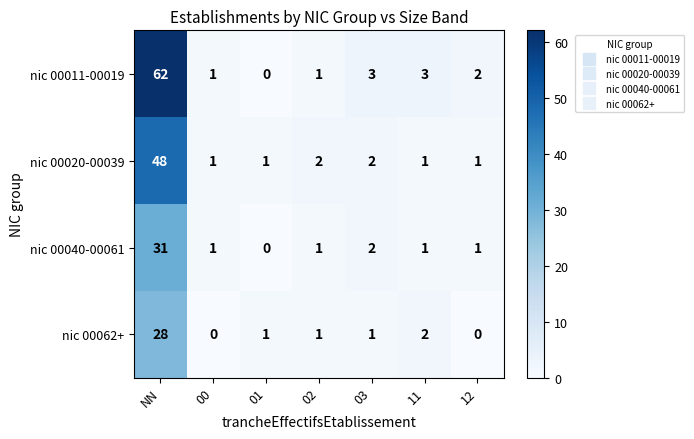

Which series has the largest range (max minus min)?

nic 00011-00019